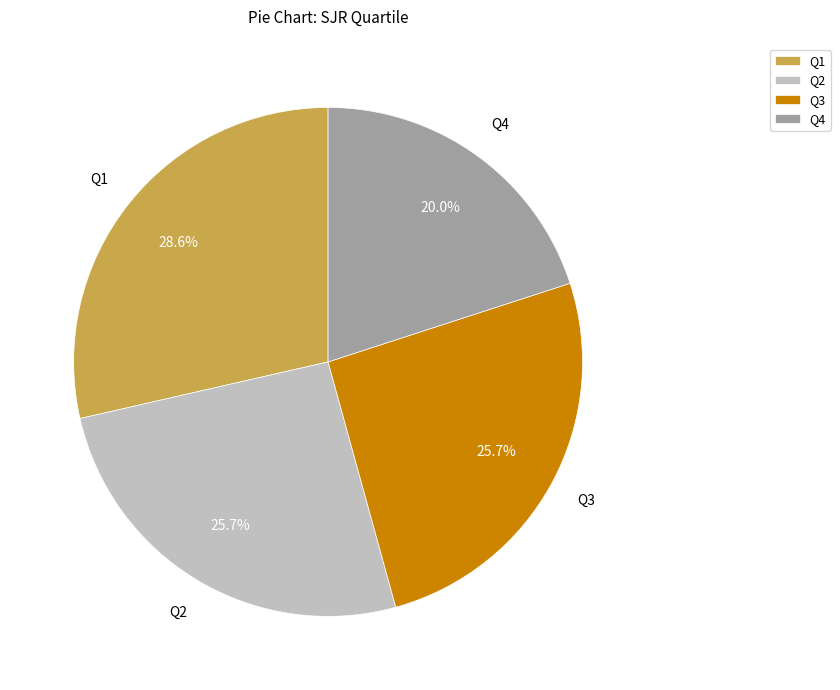

Which slice is the largest?

Q1